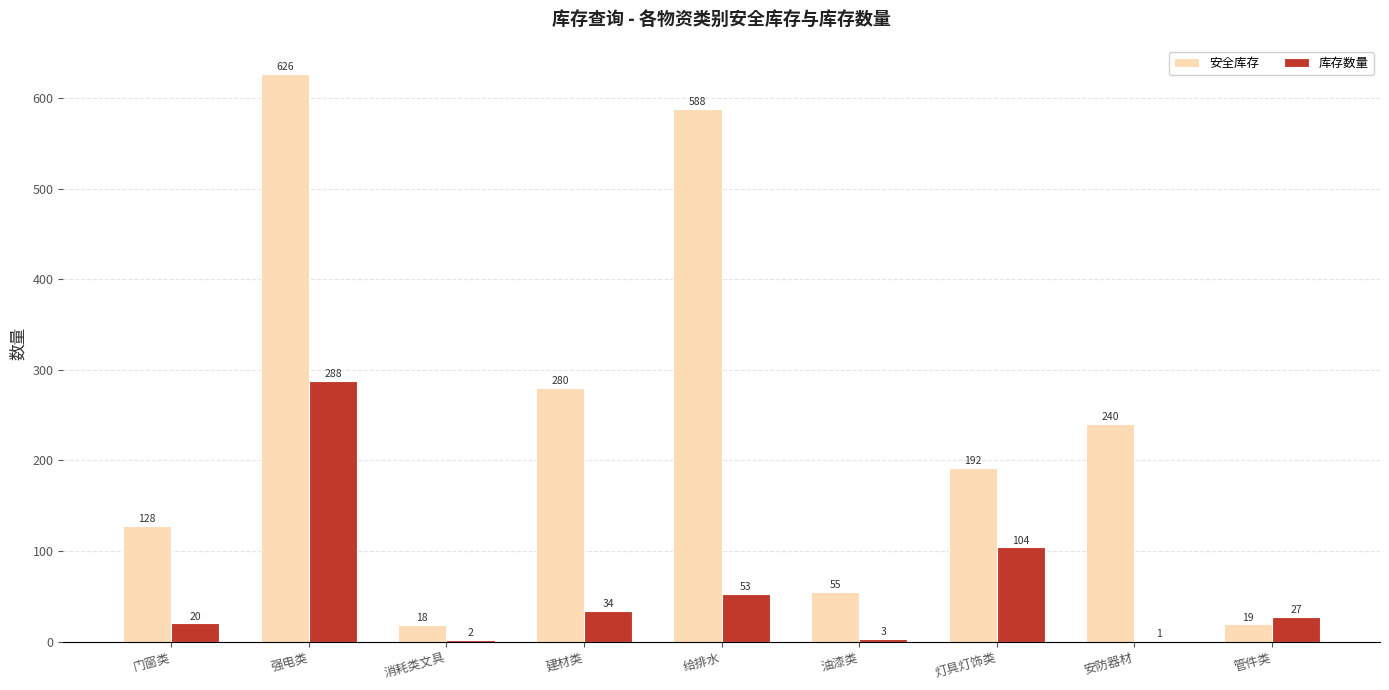

What is the approximate value of 安全库存 at 消耗类文具?

18.0